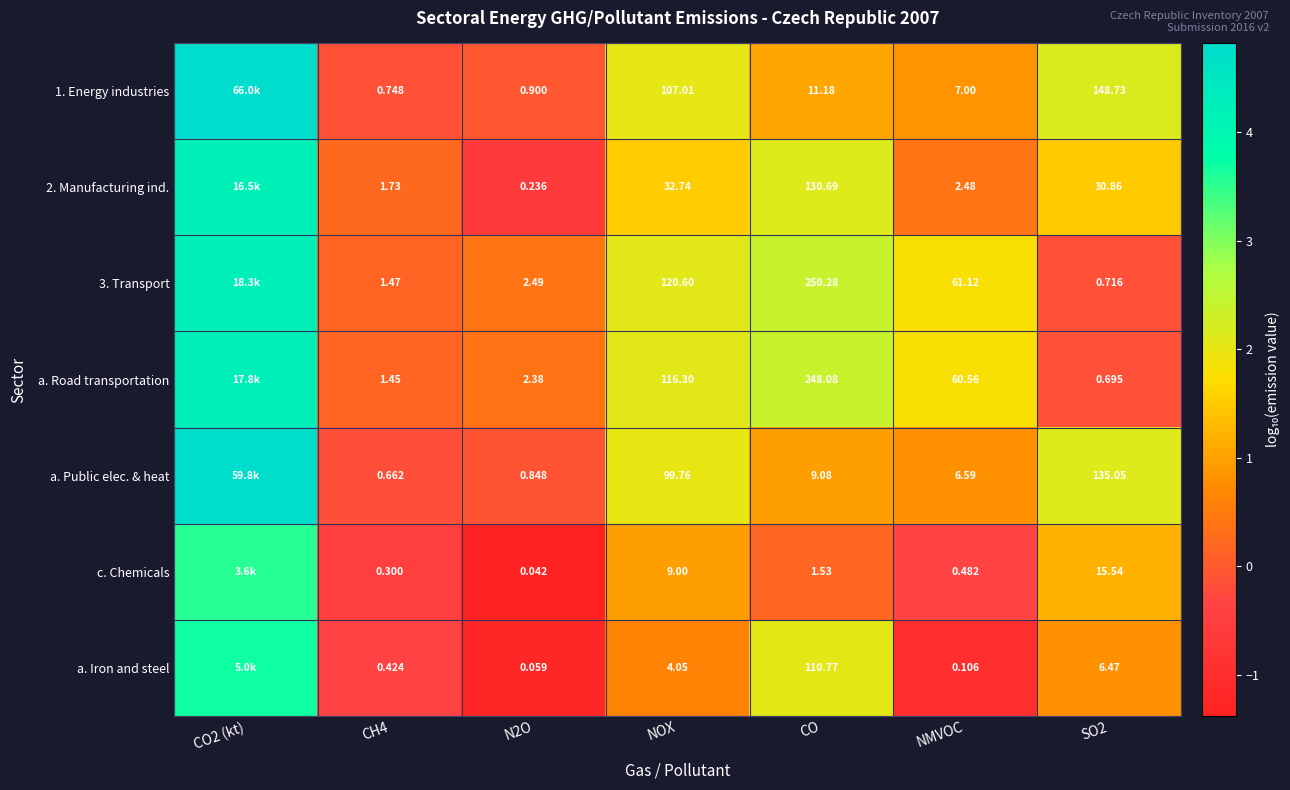

Is the value of a. Road transportation at SO2 greater than the value of 2. Manufacturing ind. at N2O?

Yes